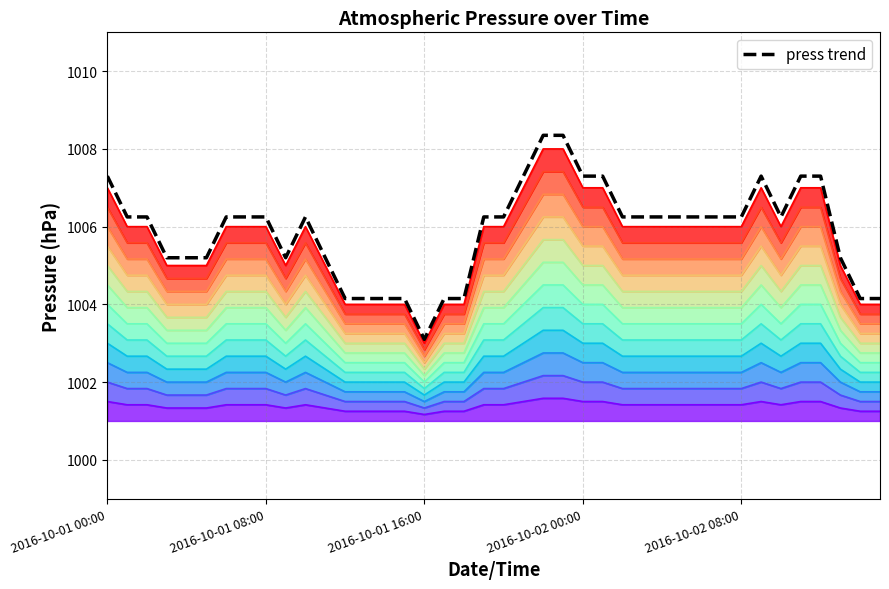

Rank the categories by value from highest to lowest.

22, 23, 2016-10-01 00:00, 21, 24, 25, 33, 35, 36, 2016-10-01 08:00, 2016-10-01 16:00, 6, 7, 8, 10, 19, 20, 26, 27, 28, 29, 30, 31, 32, 34, 2016-10-02 00:00, 2016-10-02 08:00, 5, 9, 11, 37, 12, 13, 14, 15, 17, 18, 38, 39, 16